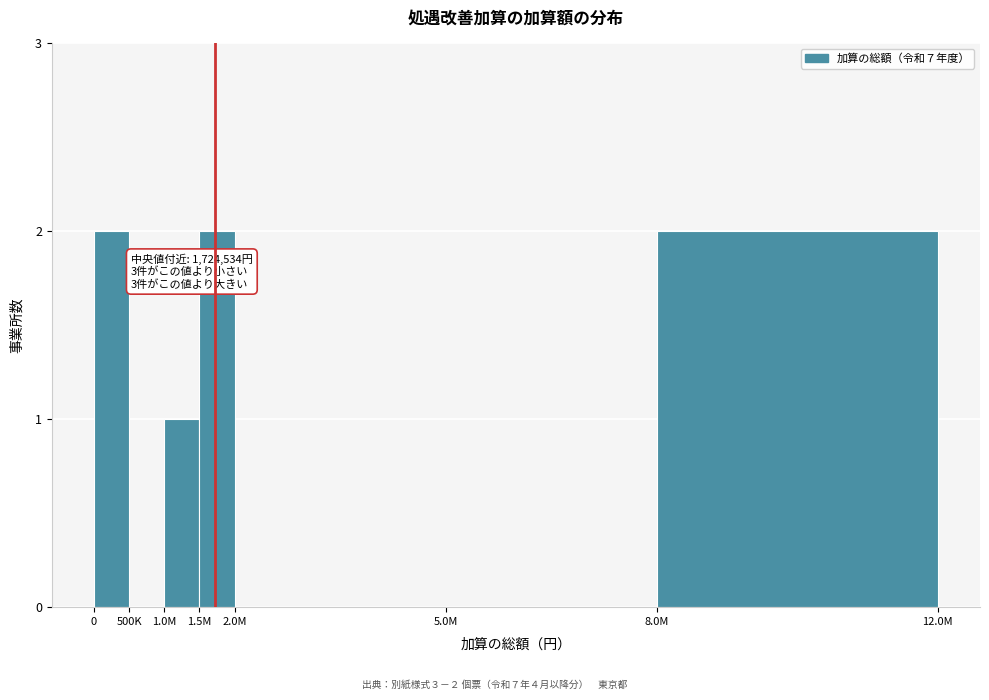

Reading left to right, what are all the values shown in this chart?

0=2	500K=0	1.0M=1	1.5M=2	2.0M=0	5.0M=0	8.0M=2